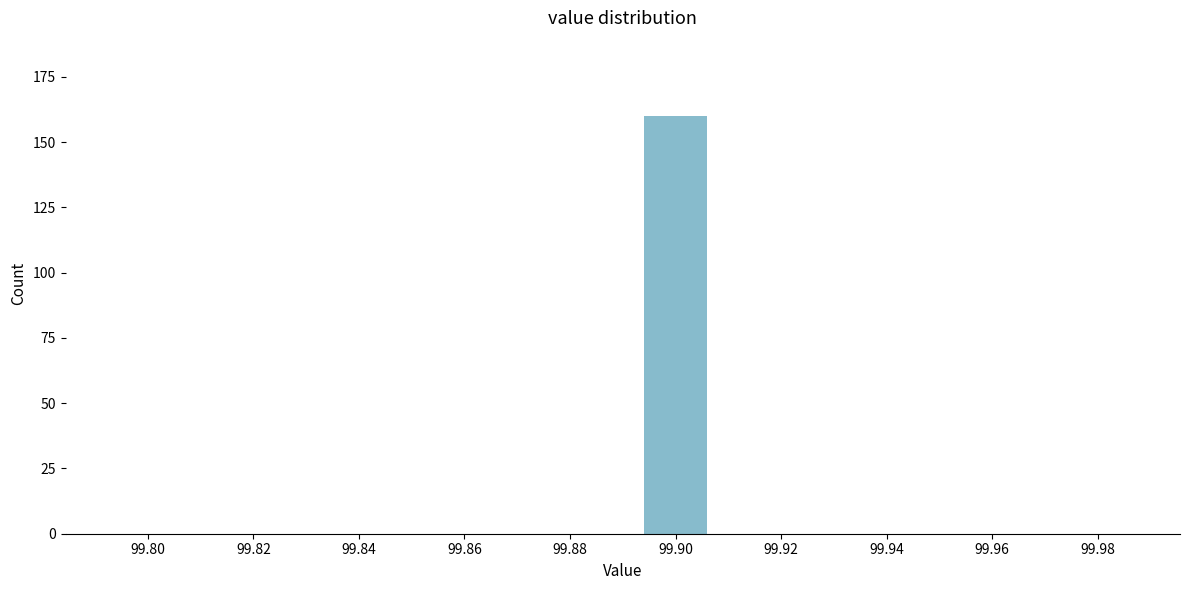

Reading right to left, transcribe all the data shown in this chart.

99.98=0	99.96=0	99.94=0	99.92=0	99.90=160	99.88=0	99.86=0	99.84=0	99.82=0	99.80=0